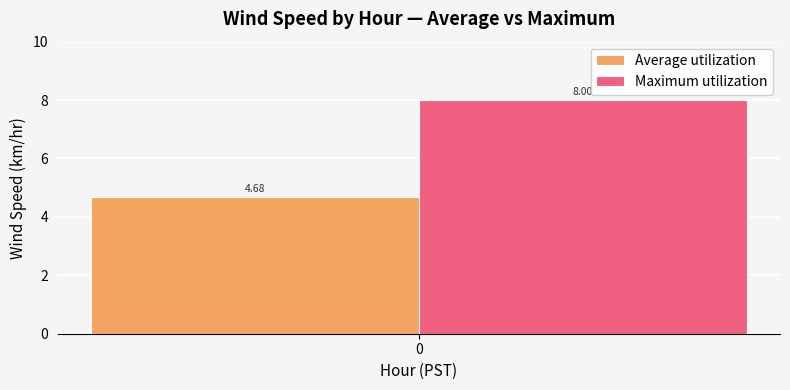

Rank the series at 0 from lowest to highest value.

Average utilization, Maximum utilization